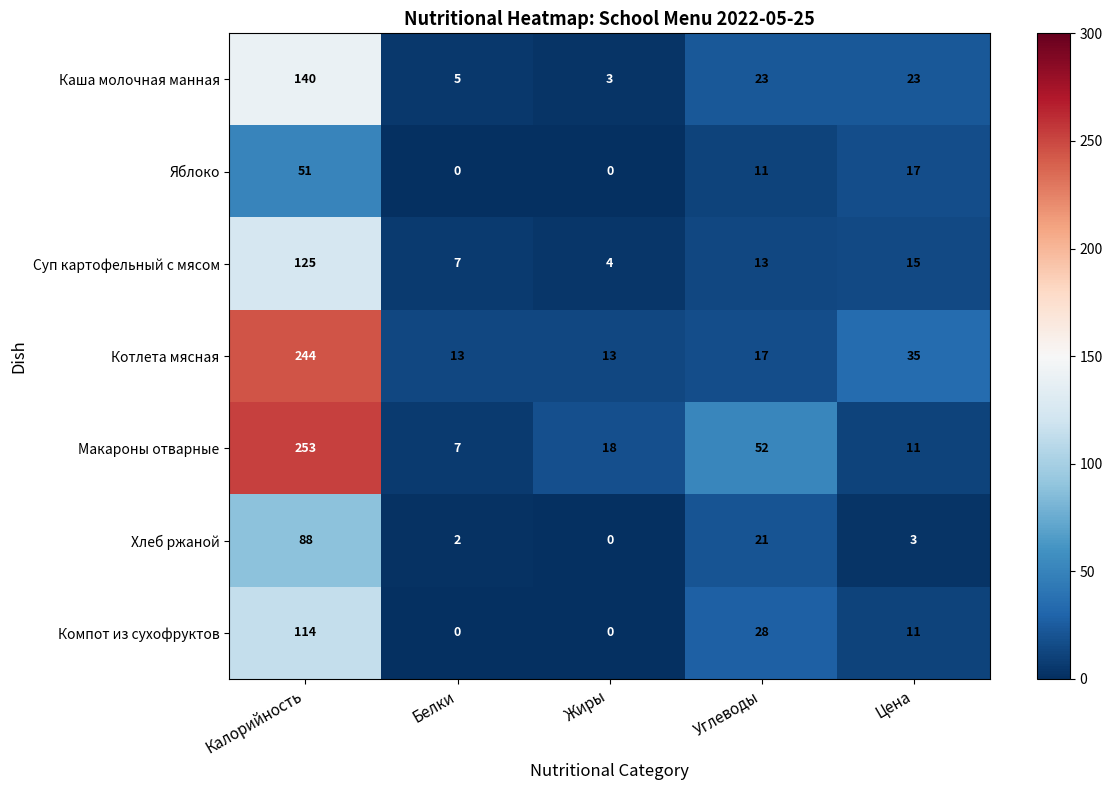

Is it true that Котлета мясная equals 3 at Жиры?

False